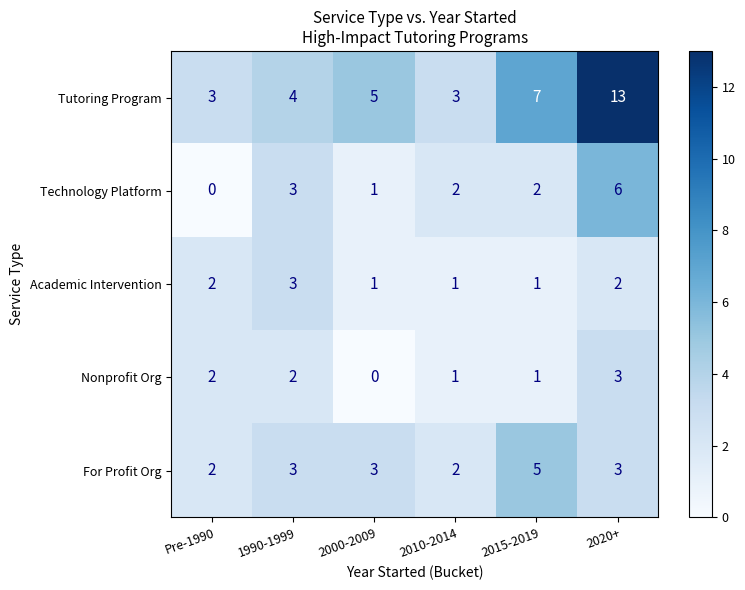

What is the average value of the Tutoring Program series?

6